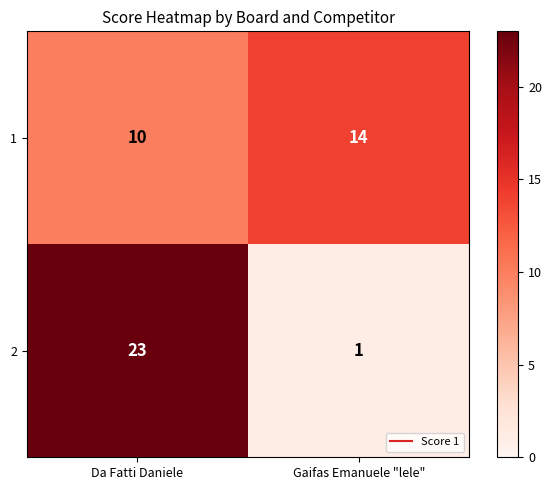

Reading left to right, what are all the values shown in this chart?

1: 10	14
2: 23	1